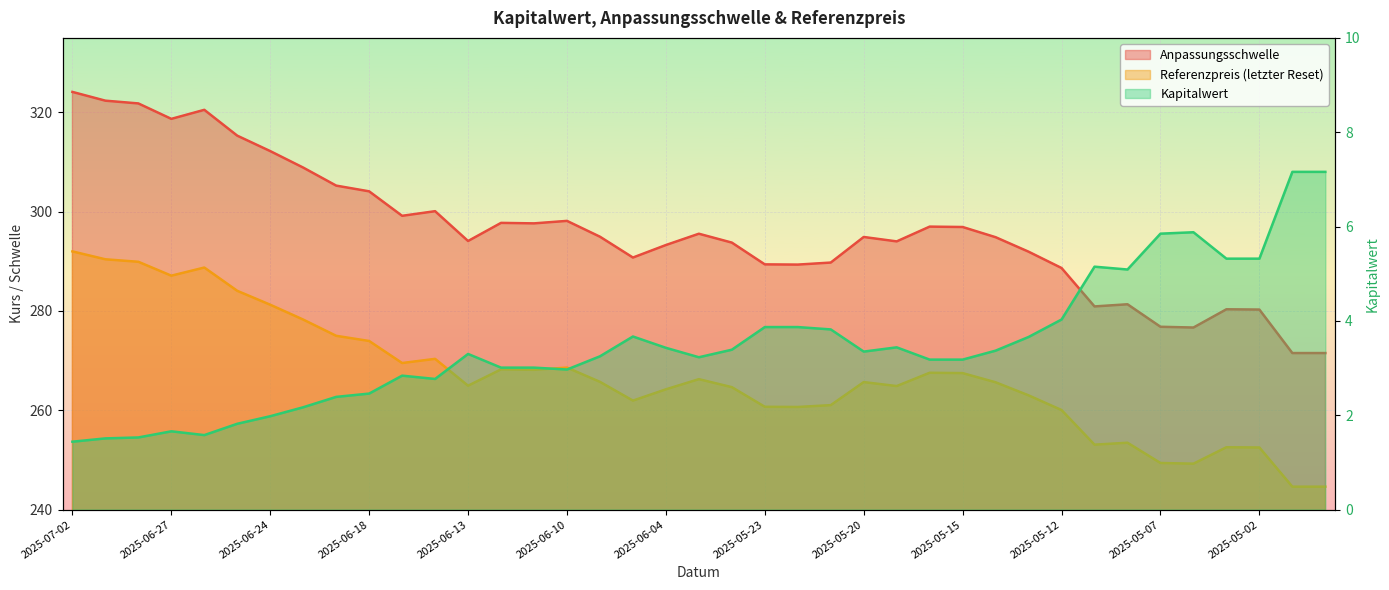

At which category does Referenzpreis (letzter Reset) reach its first local peak?

2025-06-26